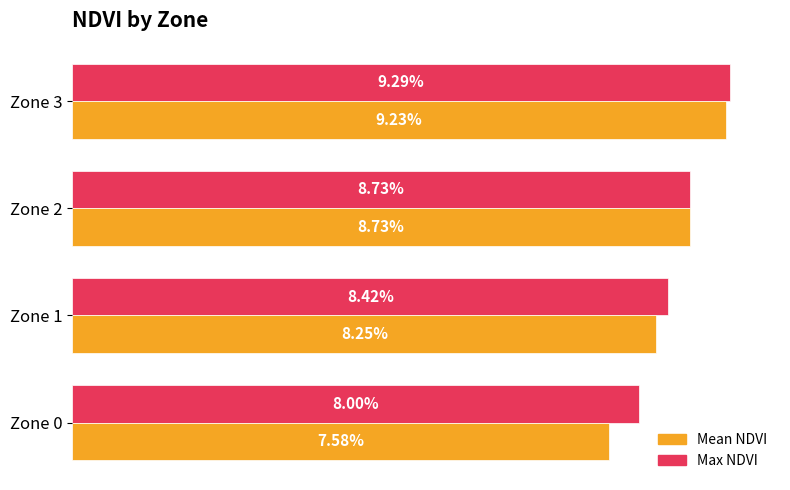

What are all the series names shown in the legend?

Mean NDVI, Max NDVI